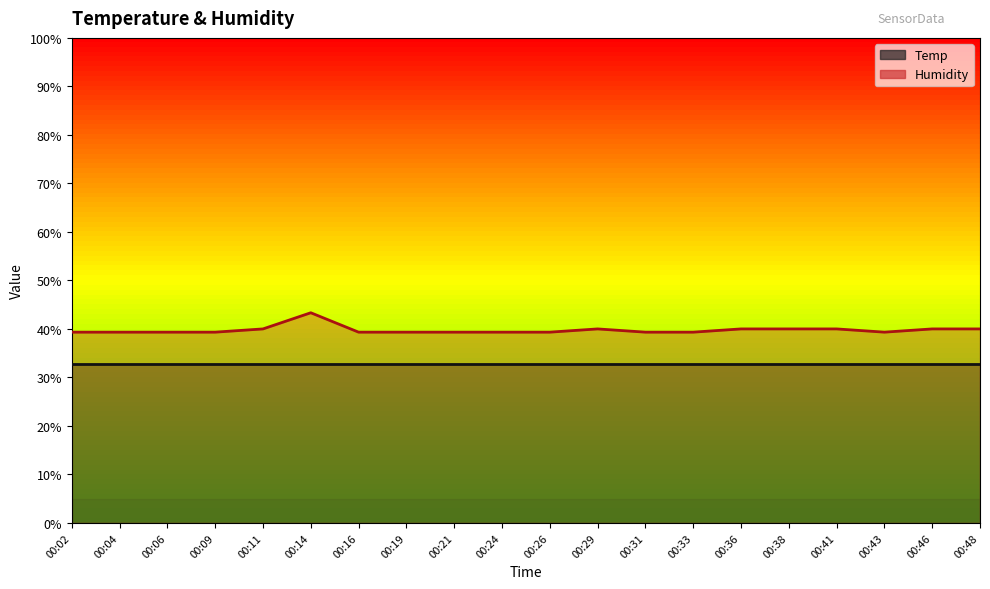

What is the average value?

39.8